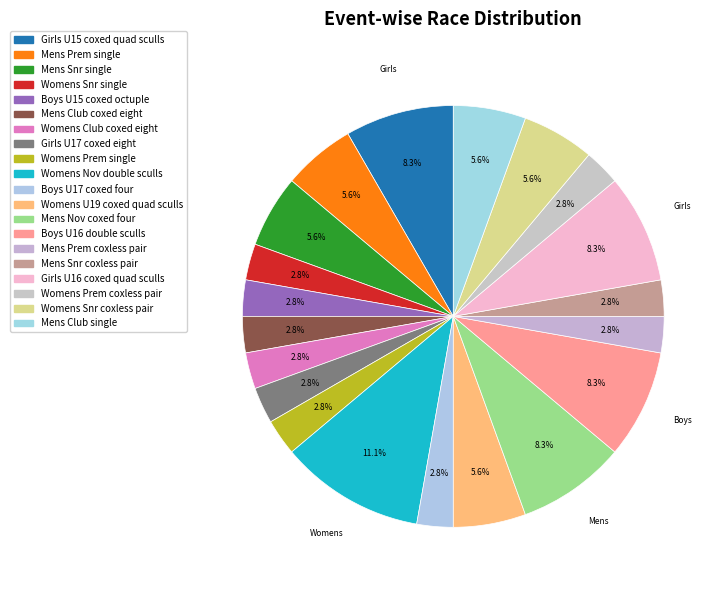

Which category has the smallest portion of the pie?

Womens Snr single